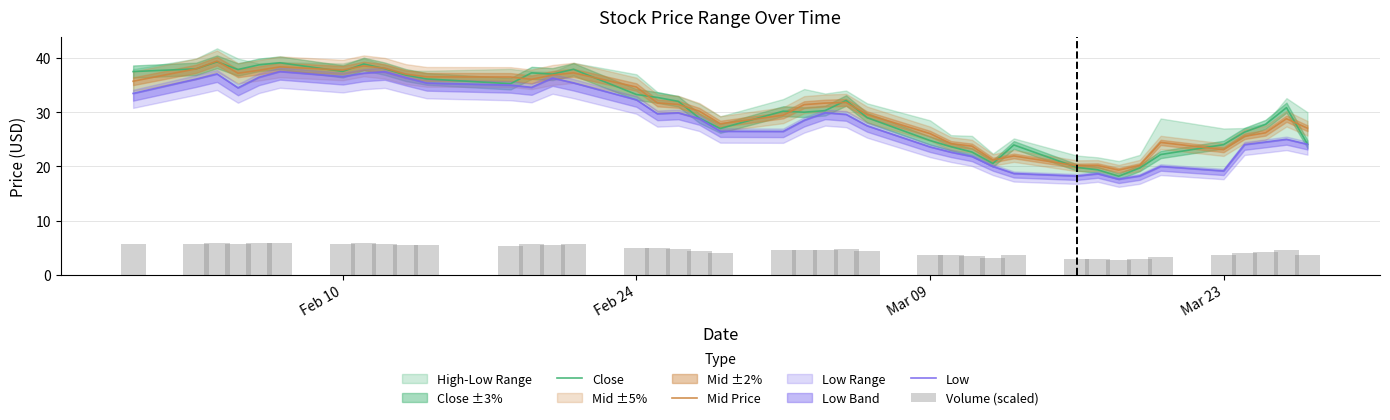

At how many categories does at least one series exceed 4?

40